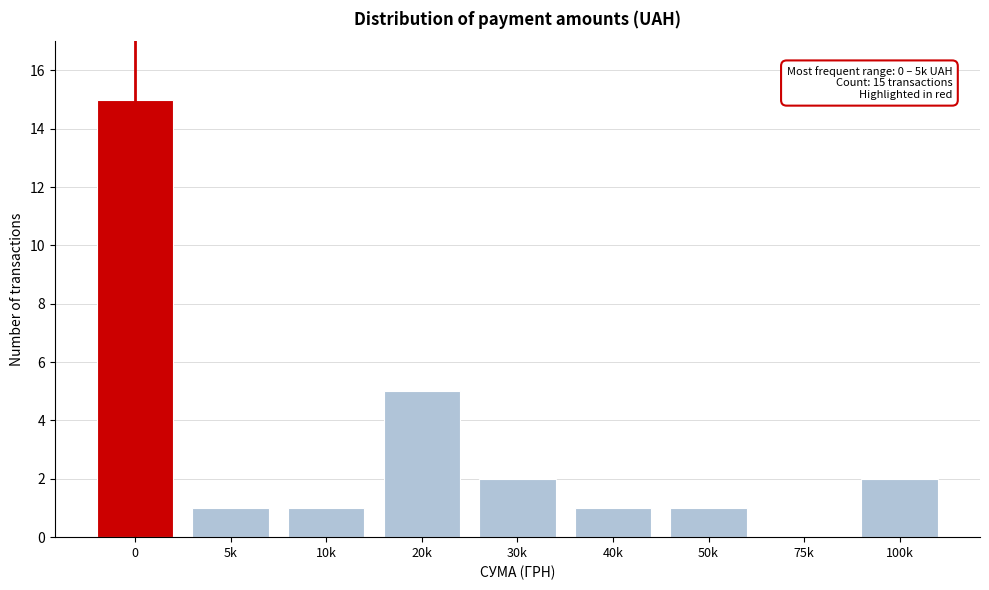

Reading right to left, extract all data points from this chart.

100k=2	75k=0	50k=1	40k=1	30k=2	20k=5	10k=1	5k=1	0=15